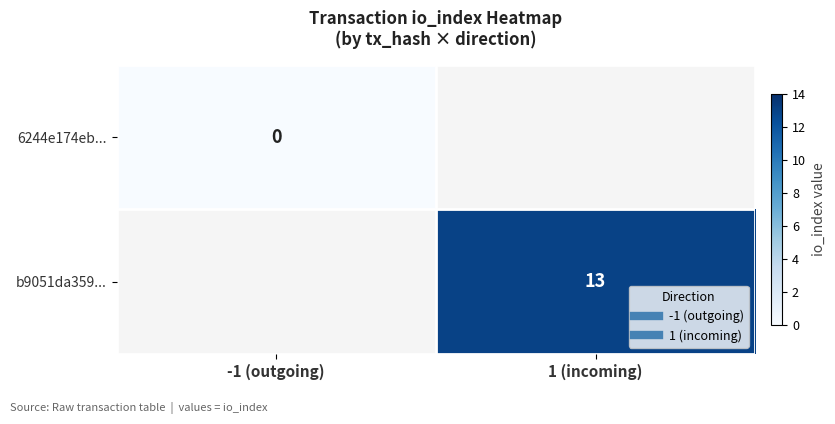

Which category has the lowest value across all series?

-1 (outgoing)